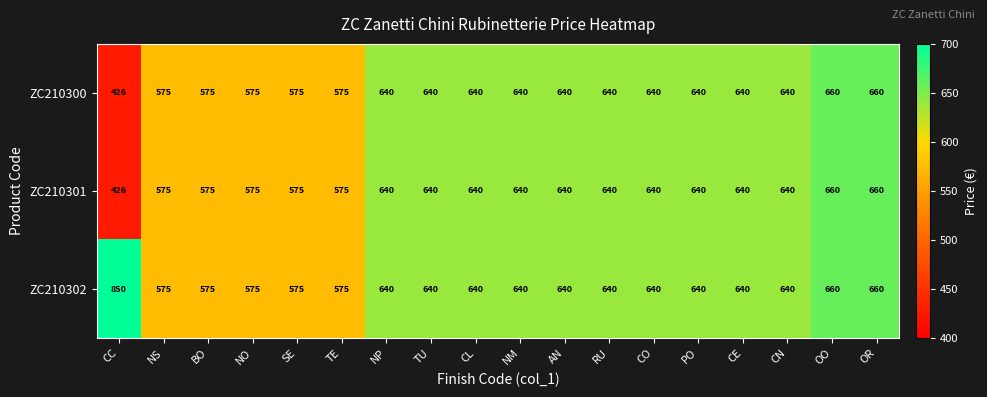

What is the approximate value of ZC210300 at CE, to the nearest 10?

640